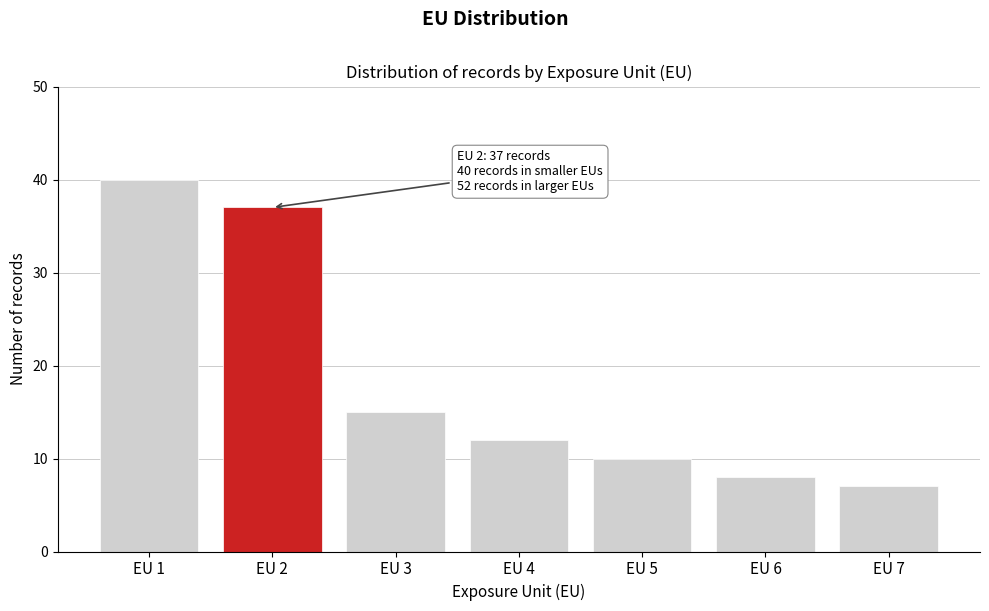

Reading right to left, list all the values displayed in this chart.

EU 7=7	EU 6=8	EU 5=10	EU 4=12	EU 3=15	EU 2=37	EU 1=40